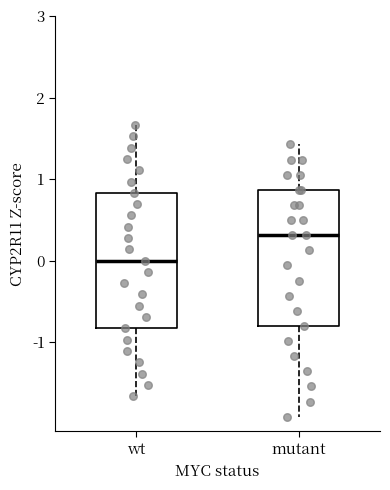

Which box's median line is the highest?

mutant